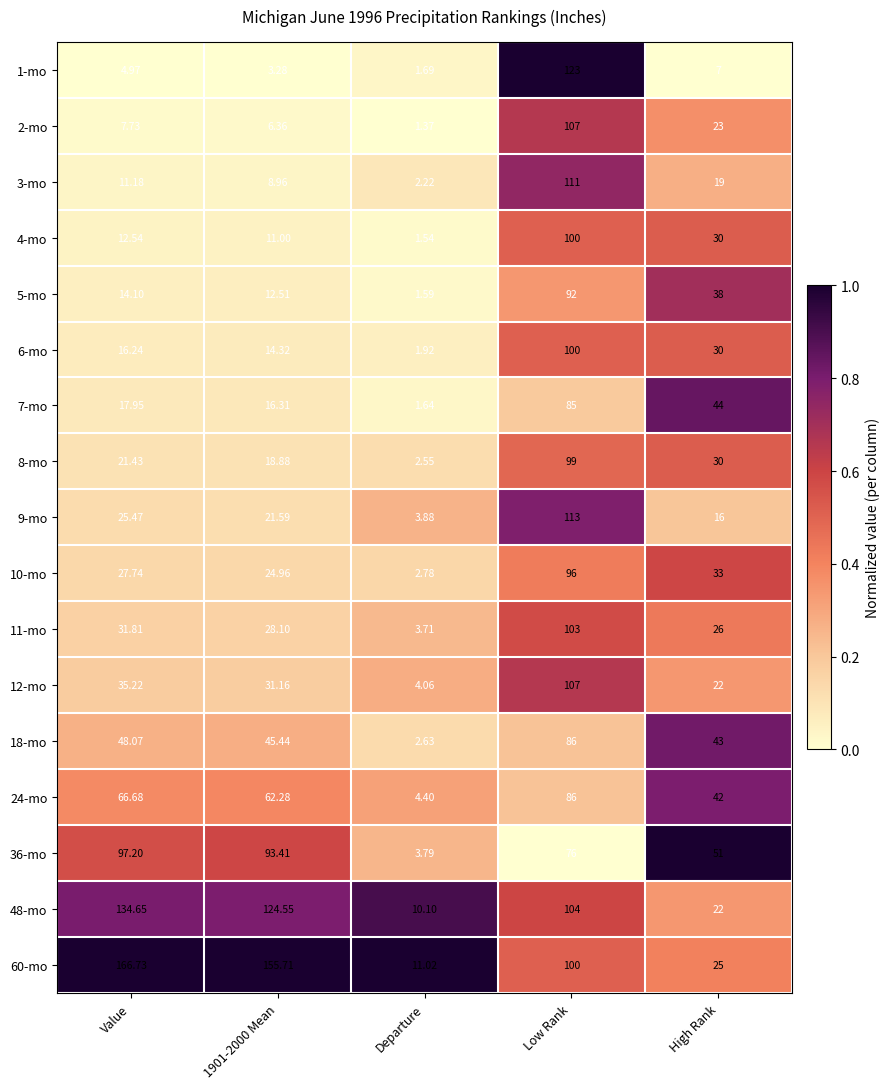

Between Departure and Low Rank, which series saw the biggest shift?

1-mo